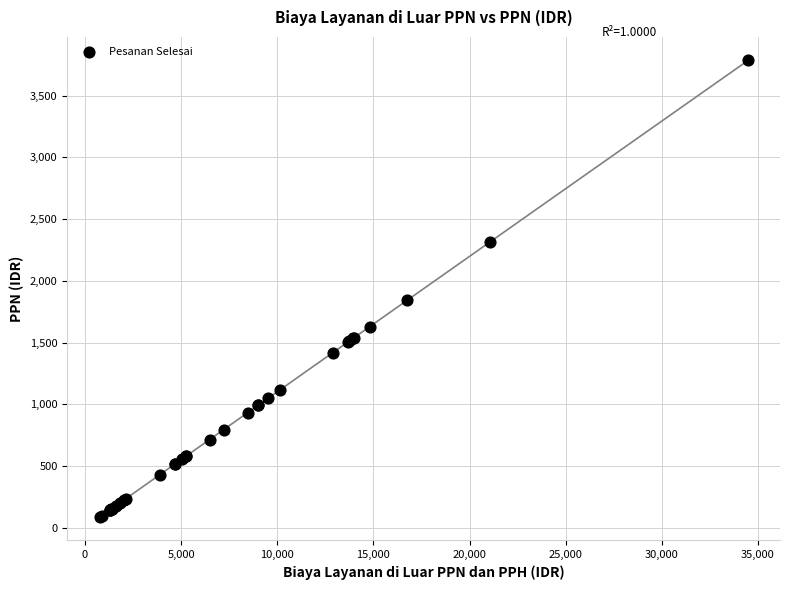

What Y value in the scatter plot is closest to 1937?

1843.2